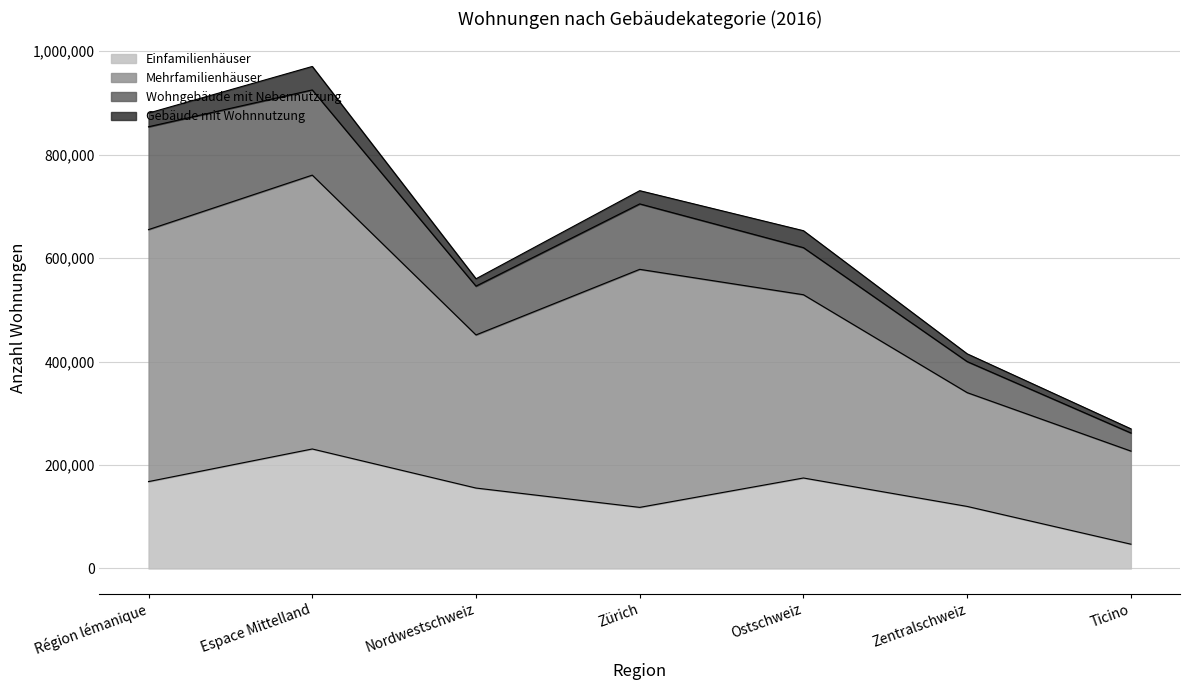

Which category has the highest value in the Einfamilienhäuser series?

Espace Mittelland